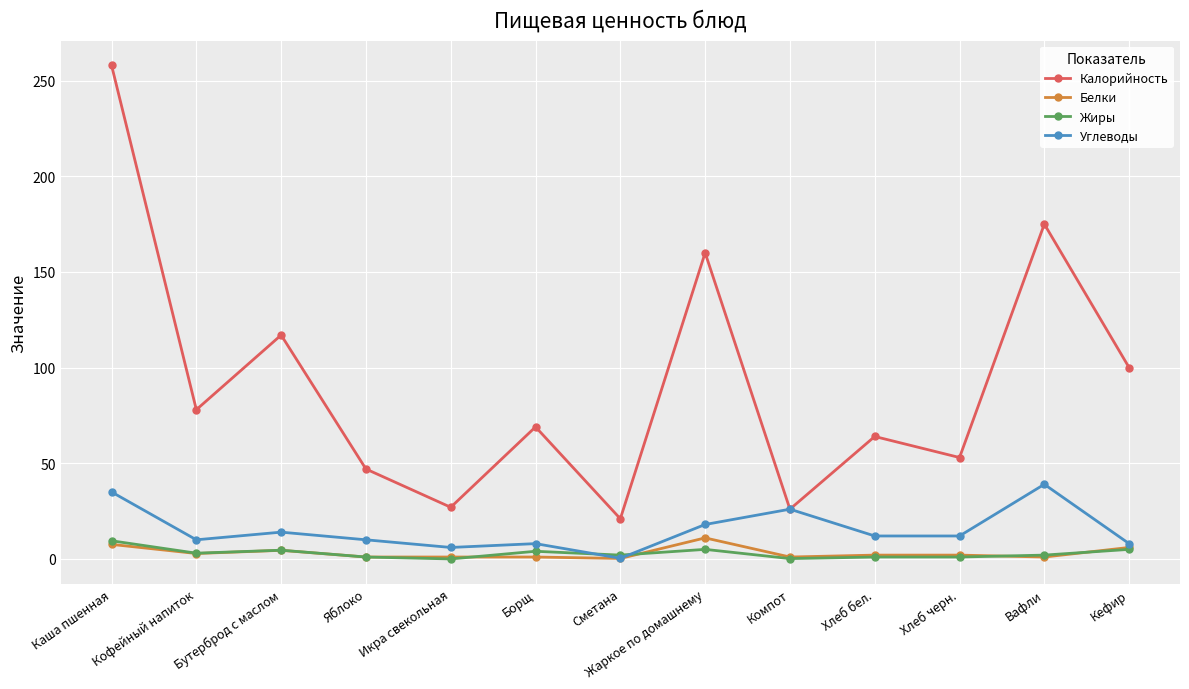

Is this an area chart (filled region under the line)?

No